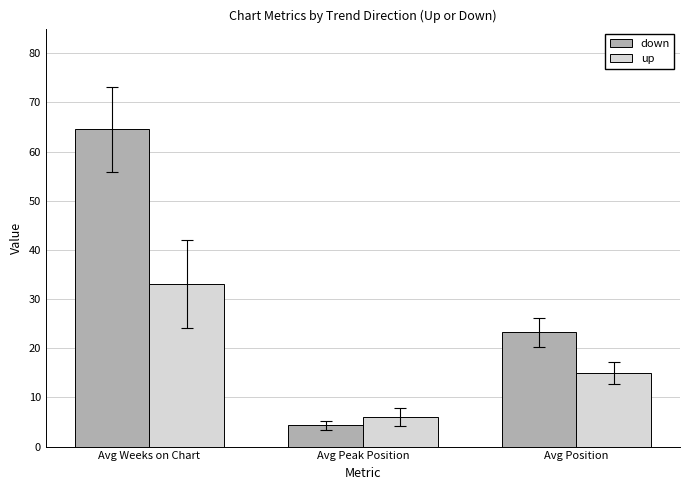

Between Avg Weeks on Chart and Avg Position, which series saw the biggest shift?

down